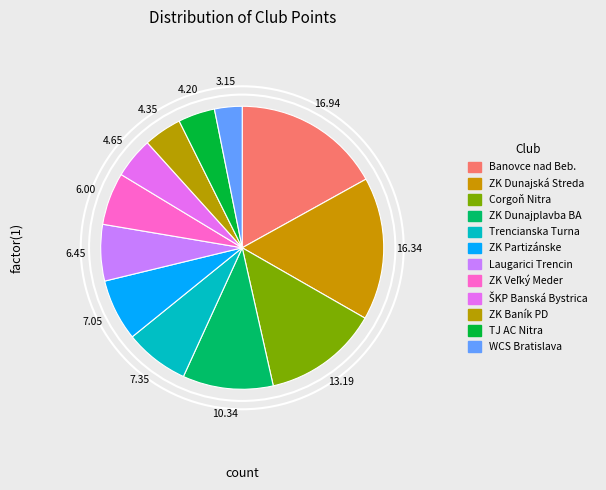

Count the number of slices in the pie.

12